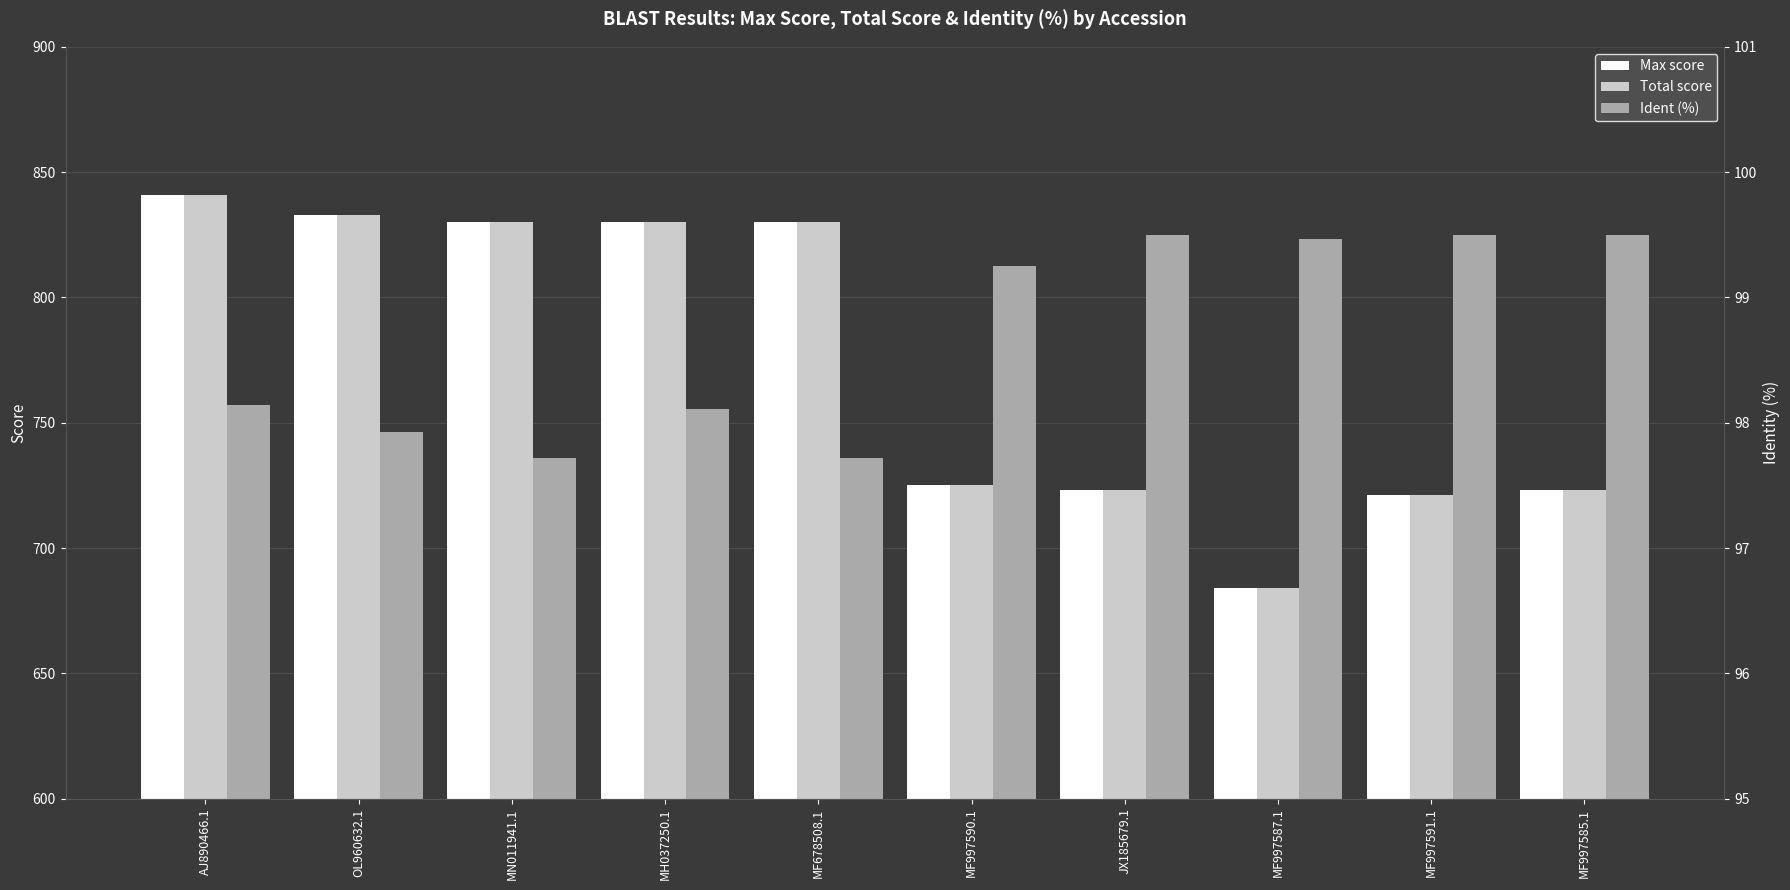

Which category has the highest value across all series?

AJ890466.1